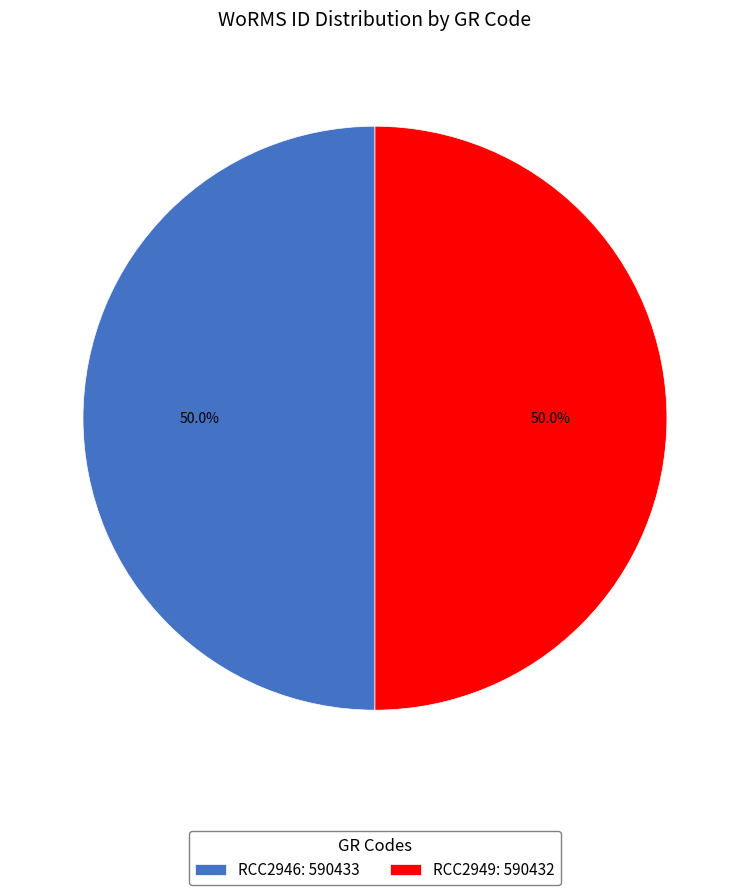

Do RCC2946: 590433 and RCC2949: 590432 together represent more than half of the pie?

Yes